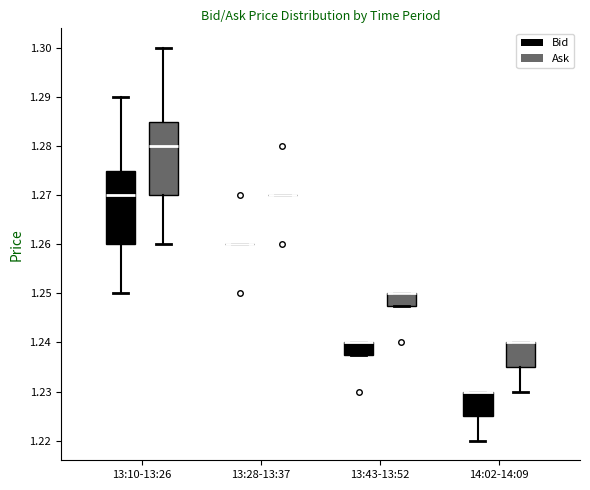

Where is the upper edge of the box for 13:43-13:52 (Ask) on the y-axis? The values are not printed on the chart, so give them approximately, as read against the axis.

1.250